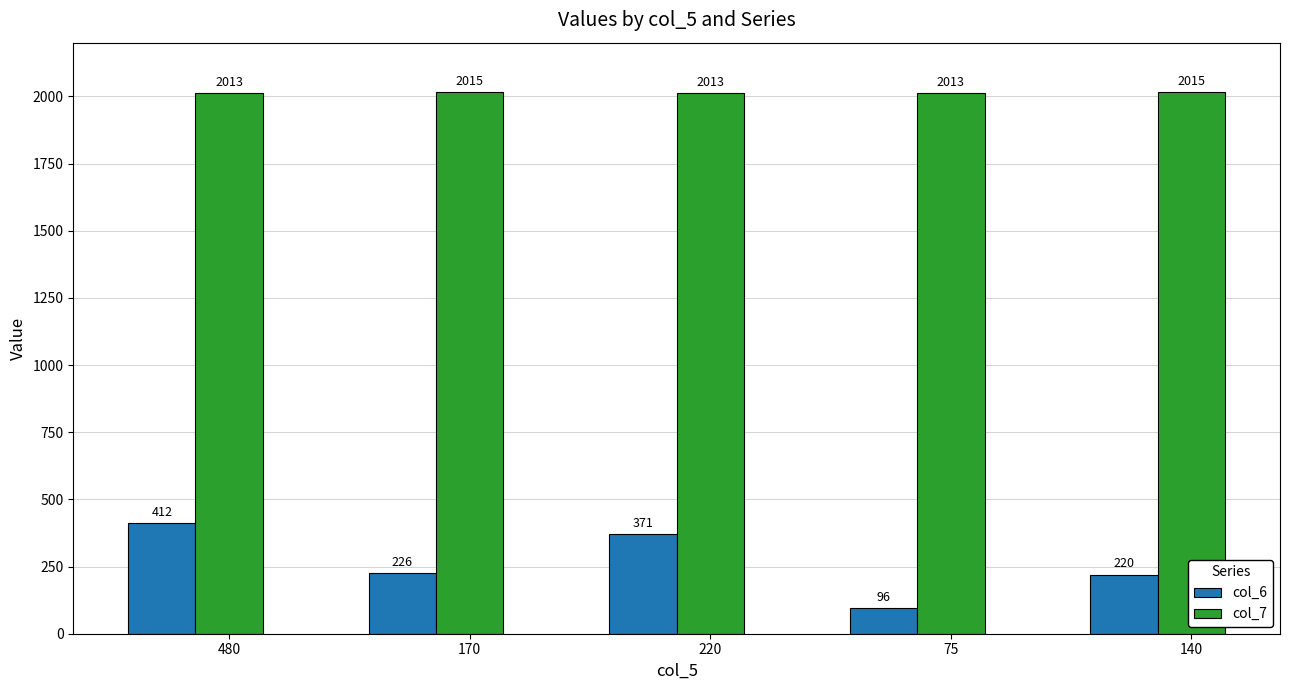

Reading left to right, what are all the values shown in this chart?

col_6: 480=412	170=226	220=371	75=96	140=220
col_7: 480=2013	170=2015	220=2013	75=2013	140=2015